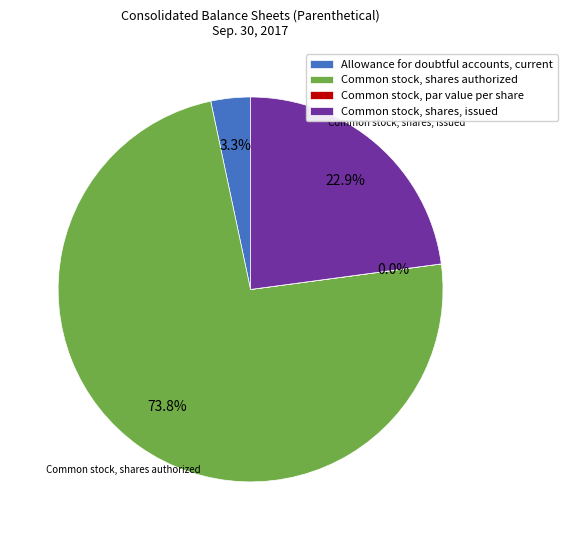

Which slice is the largest?

Common stock, shares authorized